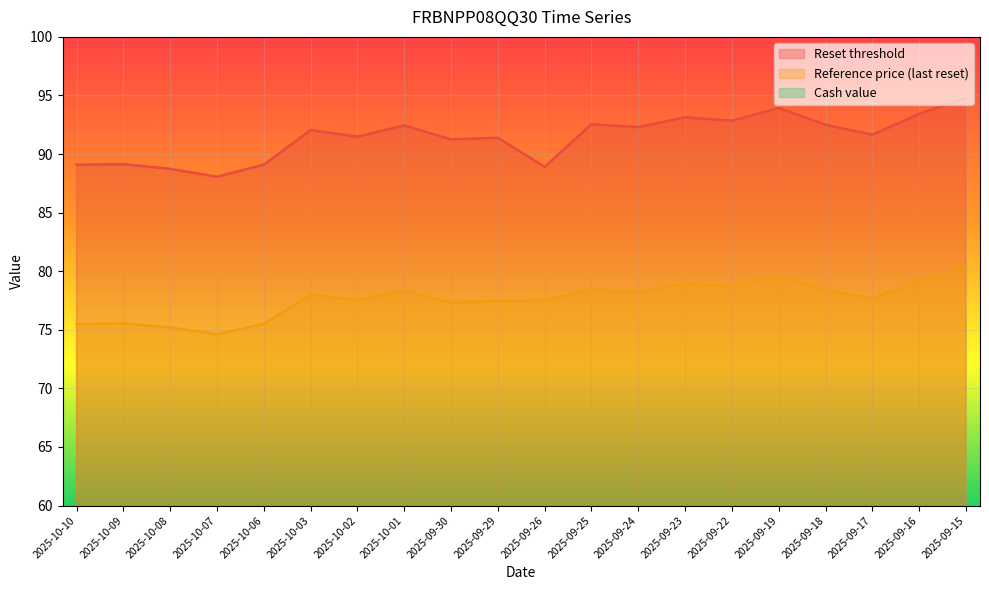

True or false: Reset threshold and Reference price (last reset) cross at least once.

False